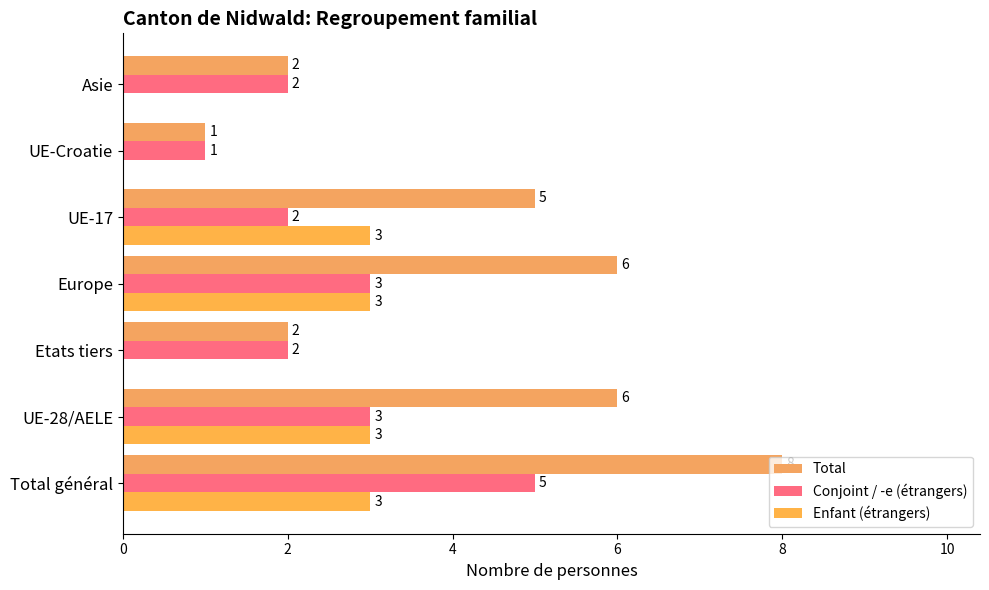

Rank the series by their average value, from highest to lowest.

Total, Conjoint / -e (étrangers), Enfant (étrangers)